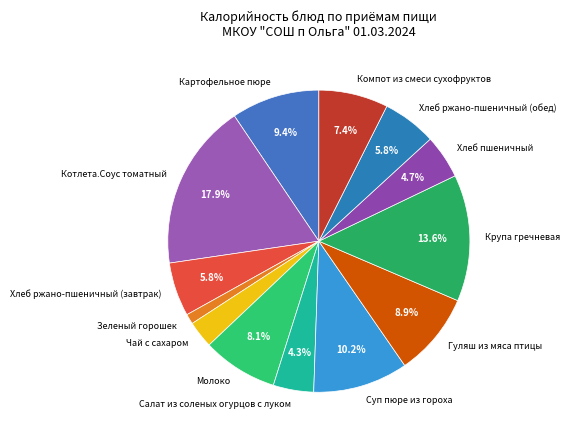

To the nearest percent, what is the difference between the largest and smallest slice percentages?

17%